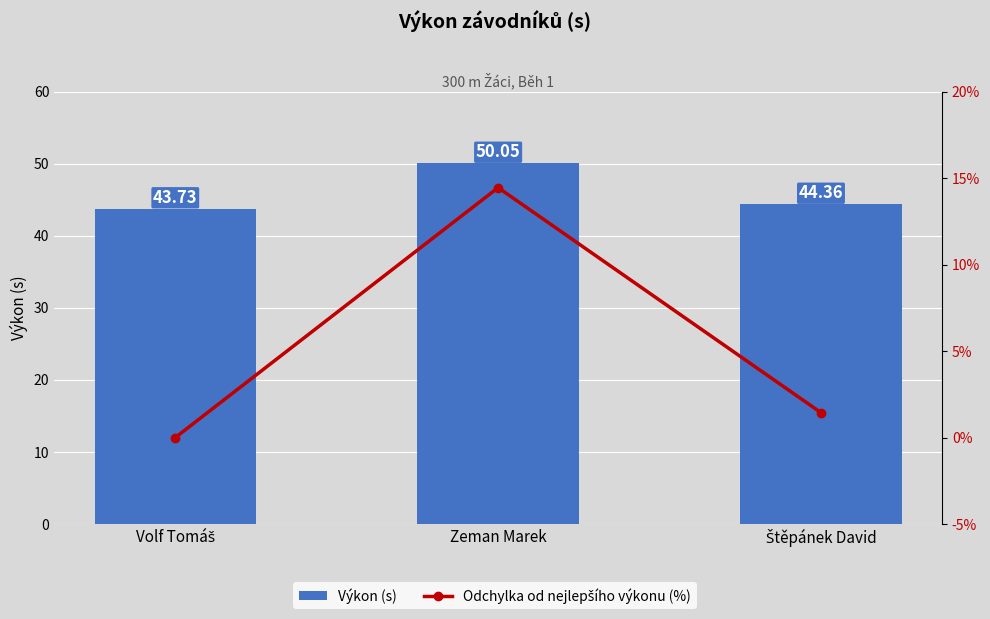

At how many categories does at least one series exceed 21?

3